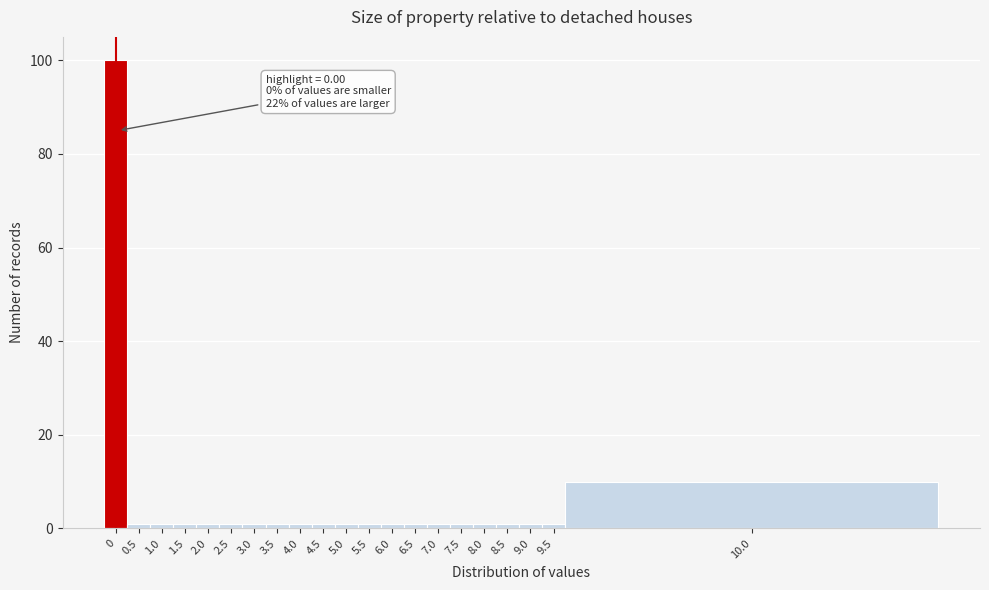

Reading right to left, extract all data points from this chart.

10	1	1	1	1	1	1	1	1	1	1	1	1	1	1	1	1	1	1	1	100